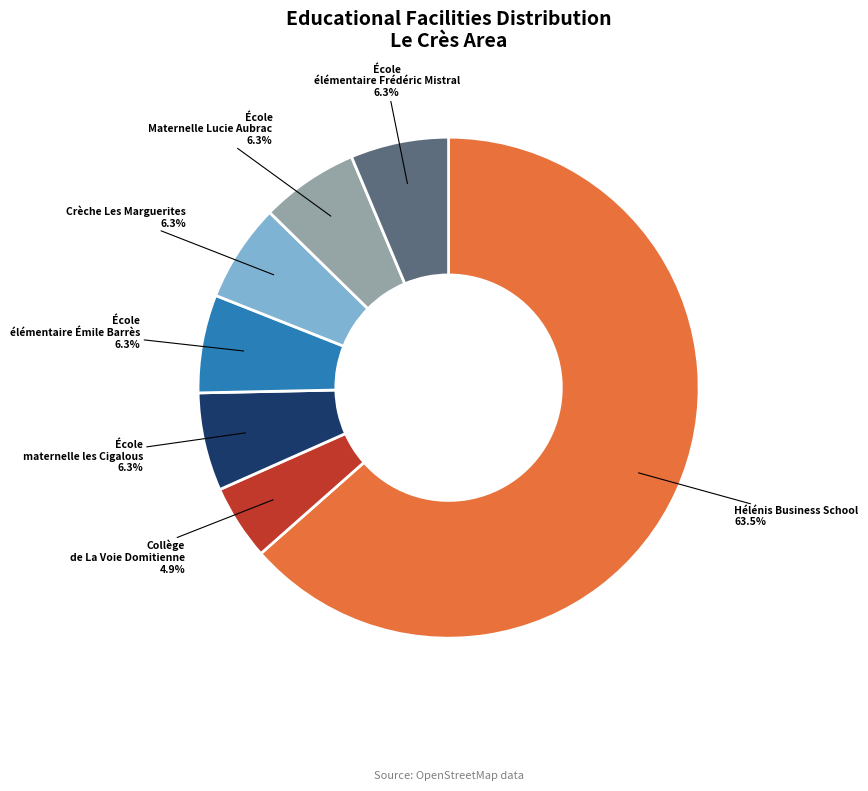

Is the sum of École élémentaire Émile Barrès 6.3% and École Maternelle Lucie Aubrac 6.3% greater than half?

No